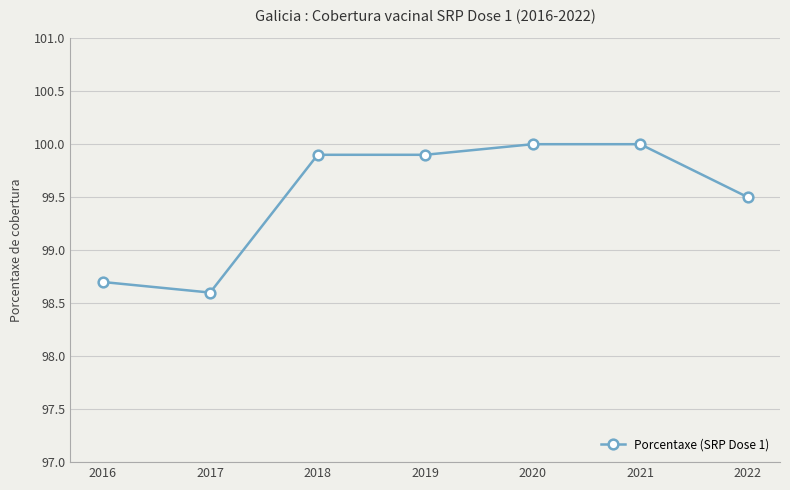

Reading right to left, list all the values displayed in this chart.

99.5	100.0	100.0	99.9	99.9	98.6	98.7